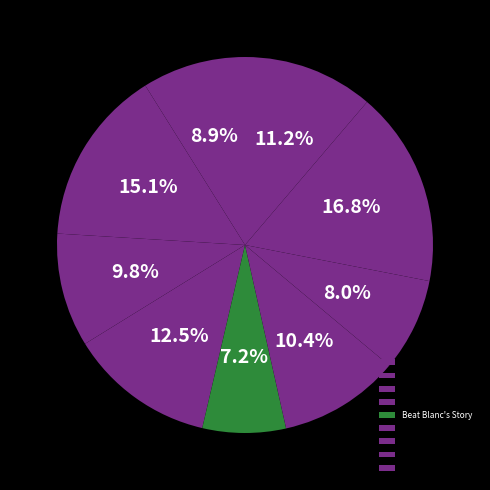

How many segments does this pie chart have?

9